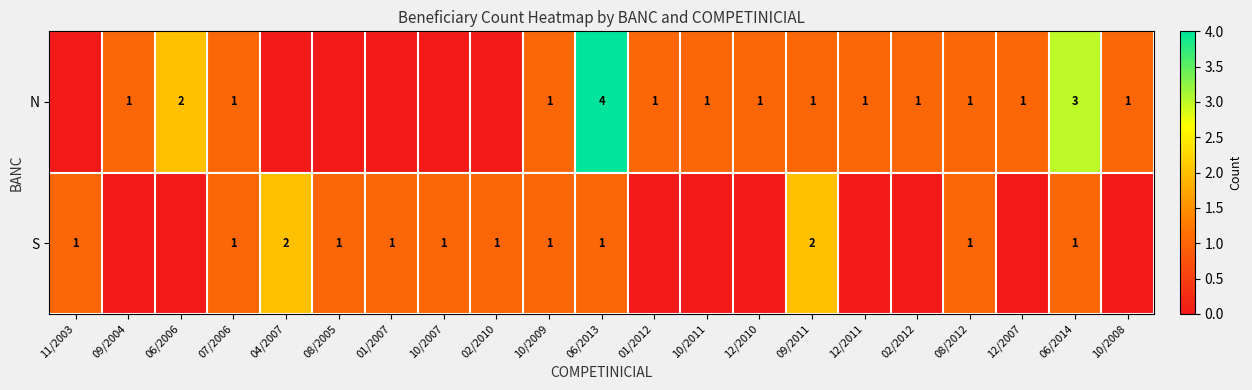

Is it true that S equals 2 at 11/2003?

False